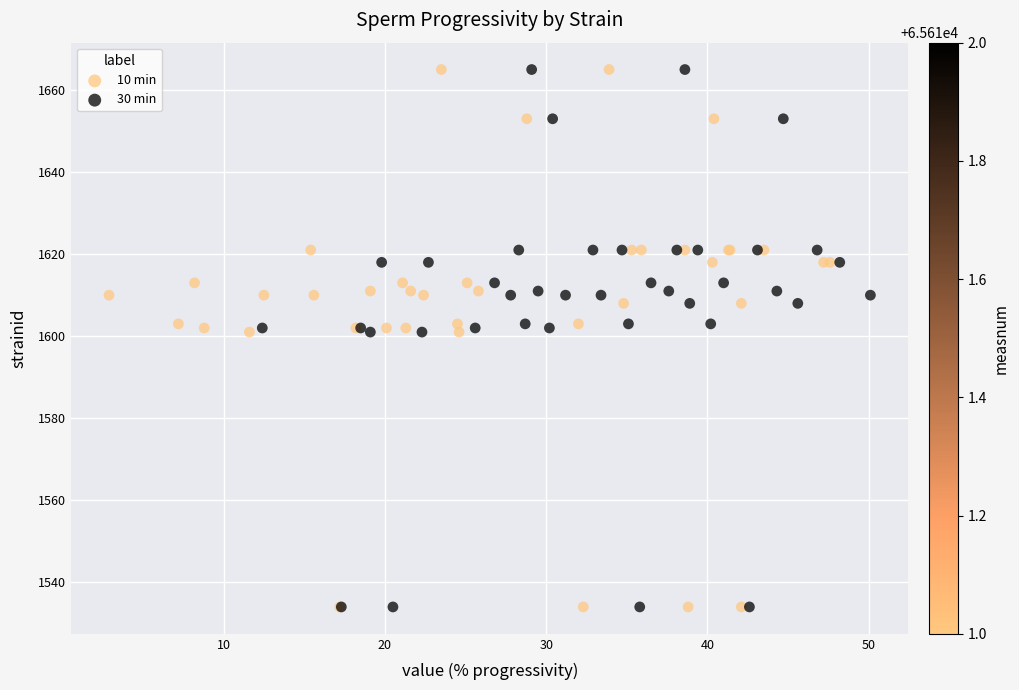

What are all the series names shown in the legend?

10 min, 30 min